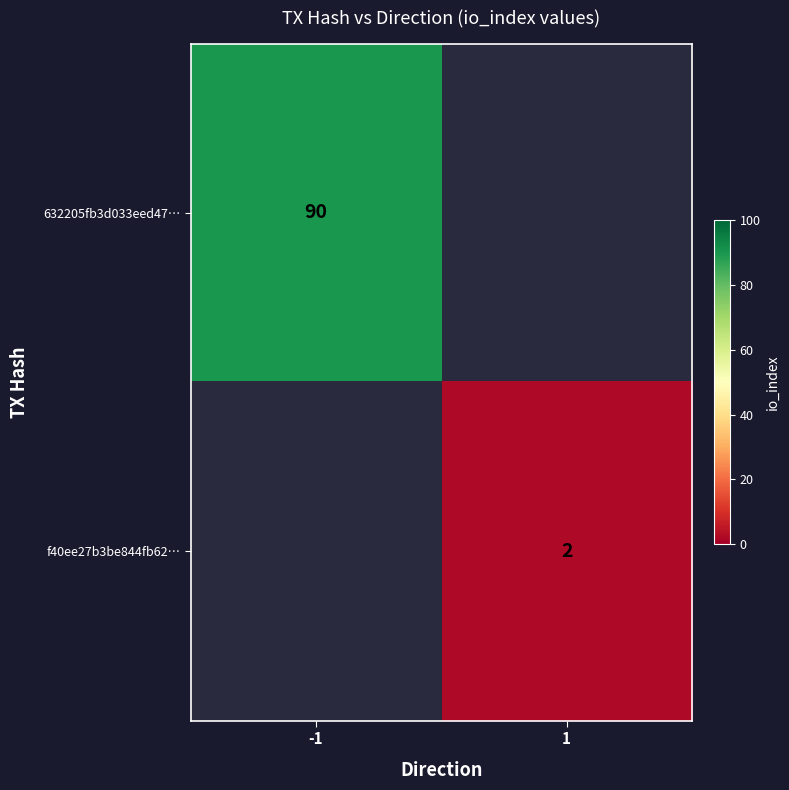

The 632205fb3d033eed47… series shows 119 at -1. True or false?

False